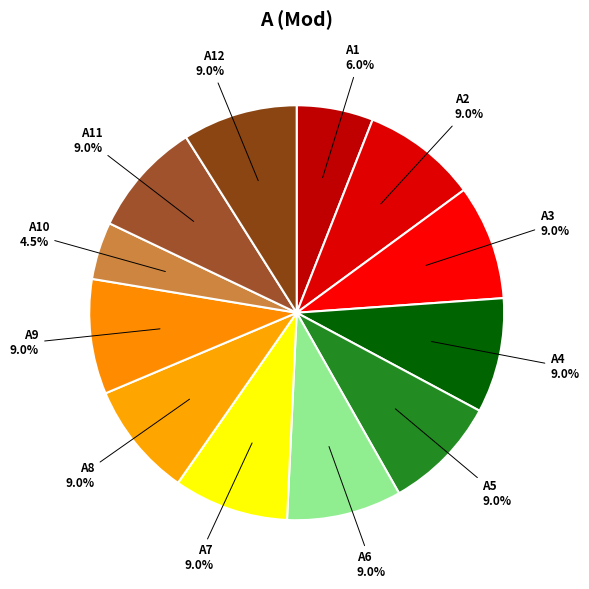

How many slices are in this pie chart?

12